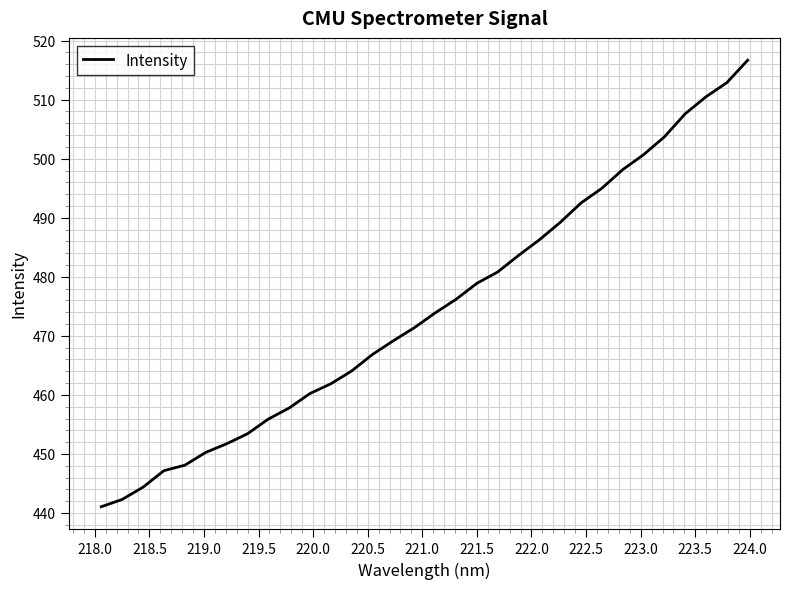

What is the minimum value shown in the chart?

441.1